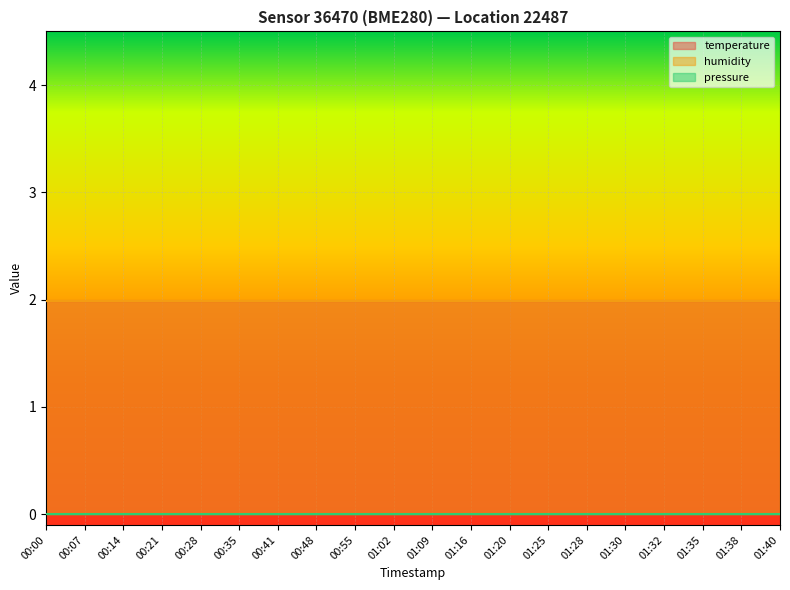

The value of humidity at 00:48 is 2.0. True or false?

True